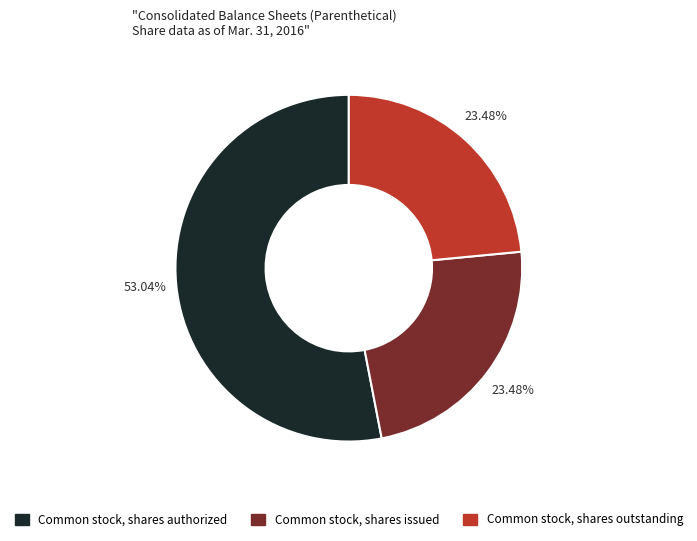

Does any single category account for the majority?

Yes